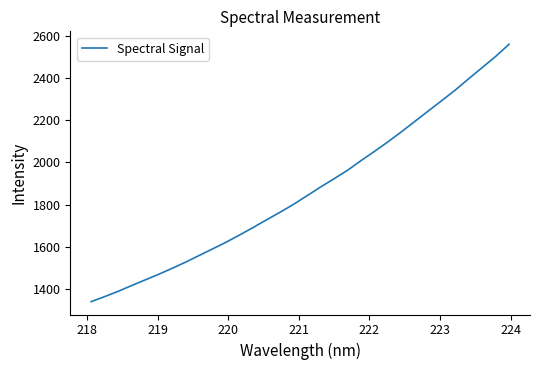

What is the difference between the maximum and minimum values?

1219.0